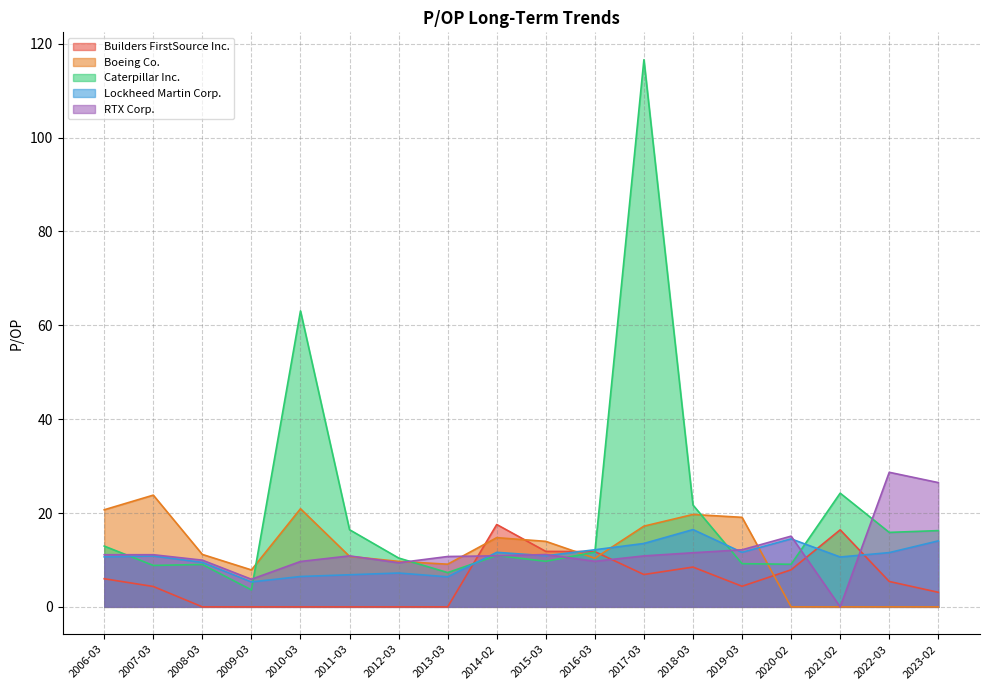

What position from the left is 2022-03?

17